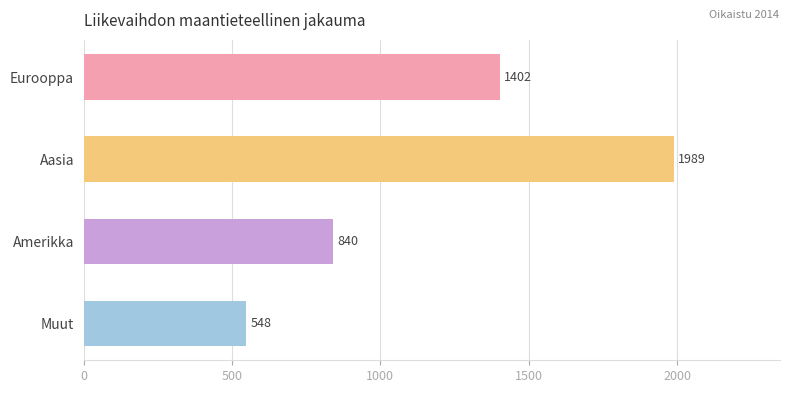

Are the bars horizontal?

Yes